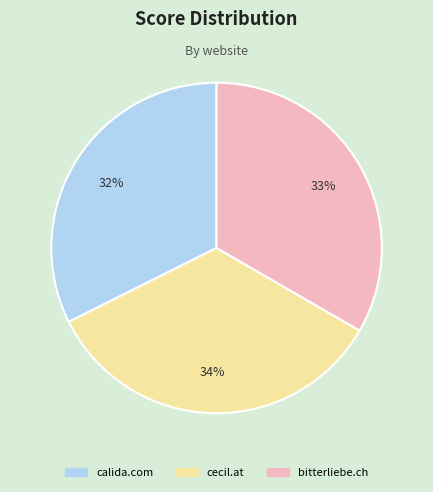

What percentage is the calida.com slice, to the nearest percent?

32%